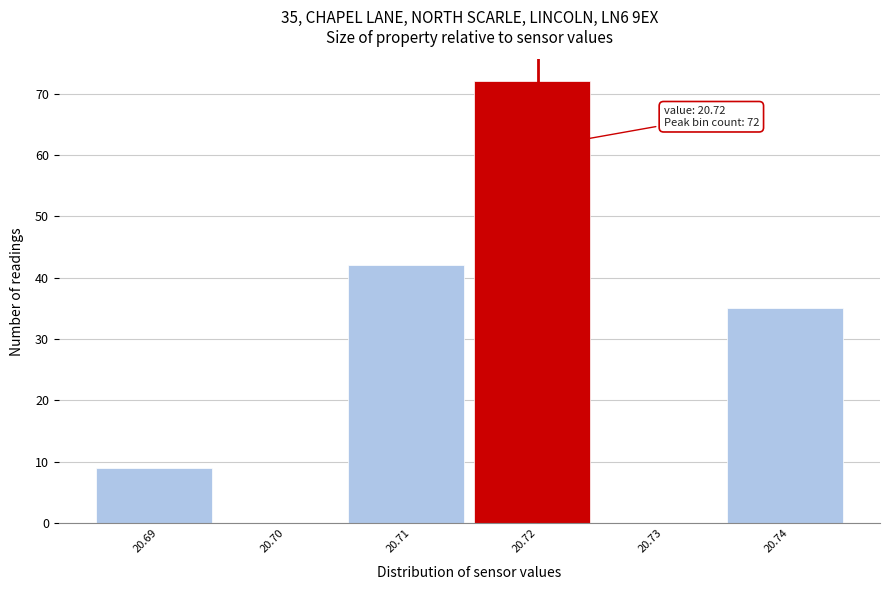

Over which range of the x-axis is the bar tallest?

20.715 to 20.725